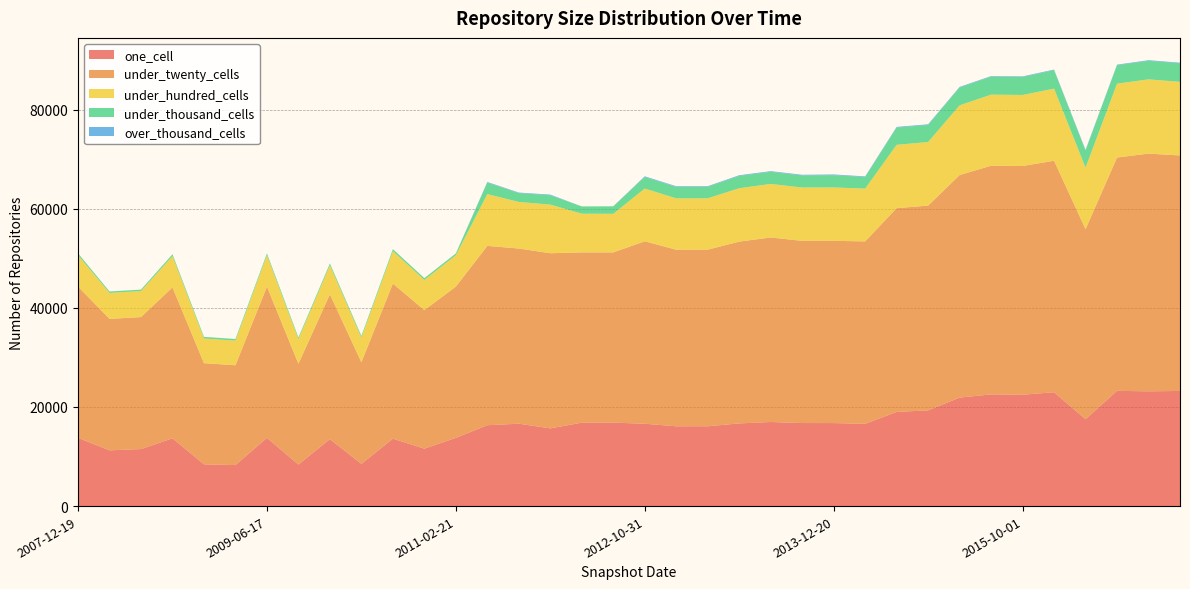

Reading right to left, extract all data points from this chart.

one_cell: 23241	23157	23265	17535	22974	22478	22537	21895	19321	19003	16599	16754	16761	16970	16685	16110	16103	16620	16842	16841	15684	16626	16320	13768	11589	13602	8518	13504	8381	13768	8276	8425	13672	11511	11249	13779
under_twenty_cells: 47526	47983	47085	38354	46727	46162	46161	44918	41328	41128	36824	36785	36773	37245	36694	35646	35642	36824	34362	34362	35350	35359	36196	30525	27964	31312	20507	29236	20347	30525	20152	20416	30467	26636	26530	30535
under_hundred_cells: 14856	14990	14909	12423	14555	14336	14348	14073	12833	12787	10653	10776	10763	10810	10775	10367	10366	10653	7788	7817	9815	9400	10458	6335	6096	6553	4996	5872	4983	6335	4972	4989	6327	5256	5248	6339
under_thousand_cells: 3746	3742	3715	3451	3729	3624	3624	3604	3438	3476	2328	2484	2439	2443	2485	2308	2308	2328	1502	1463	1883	1790	2306	363	358	389	322	360	322	363	322	322	363	290	289	363
over_thousand_cells: 121	125	121	137	121	125	118	118	137	137	137	135	134	134	135	136	136	137	18	1	134	105	136	0	0	0	0	0	0	0	0	0	0	0	0	0